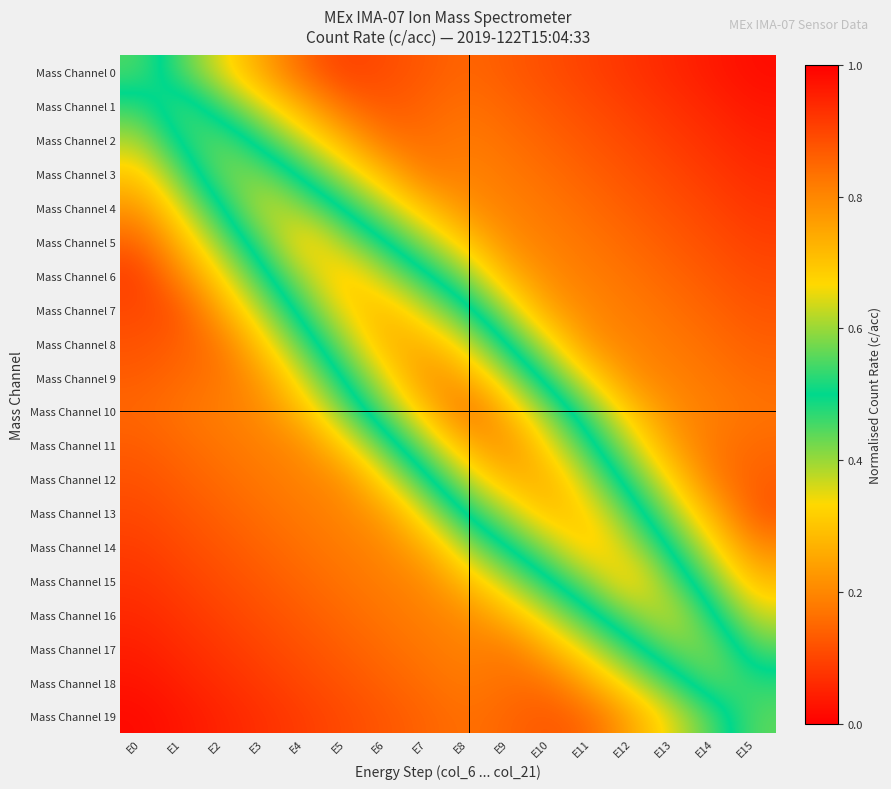

At which category is the sum across all series the highest?

E8